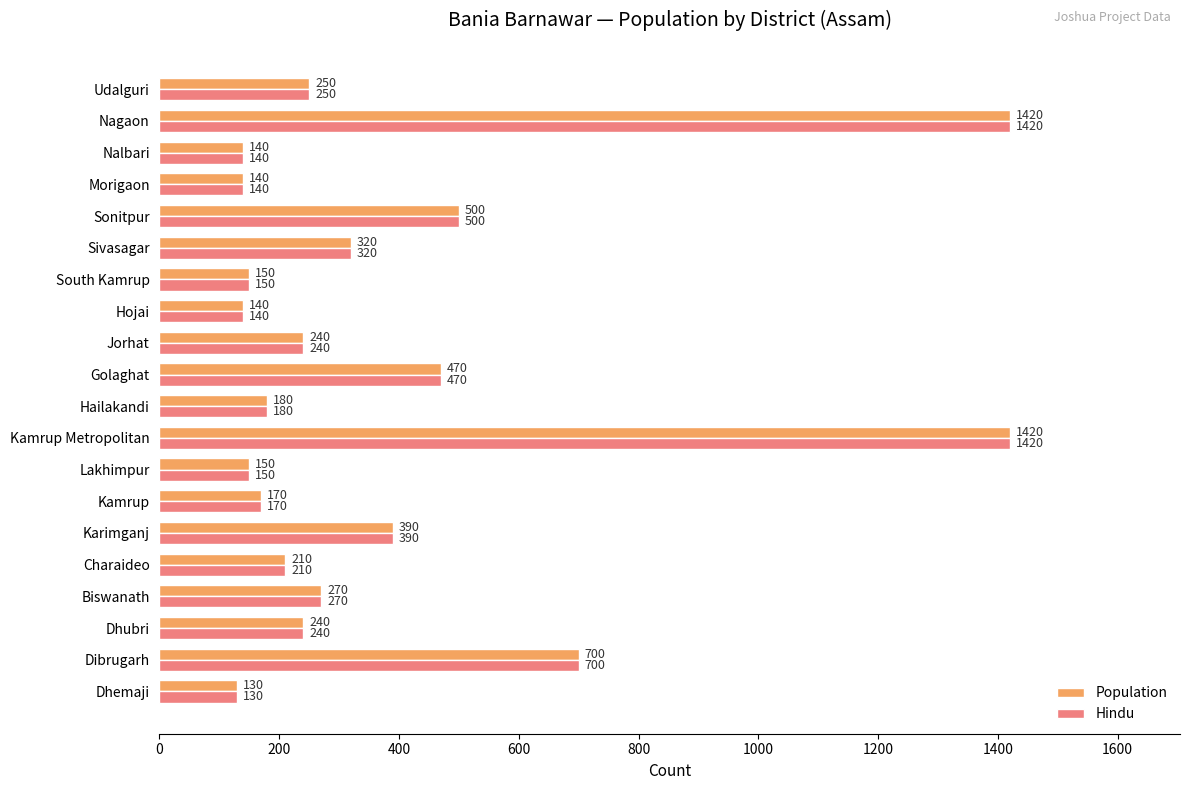

What is the difference between the maximum and minimum values in the Population series?

1290